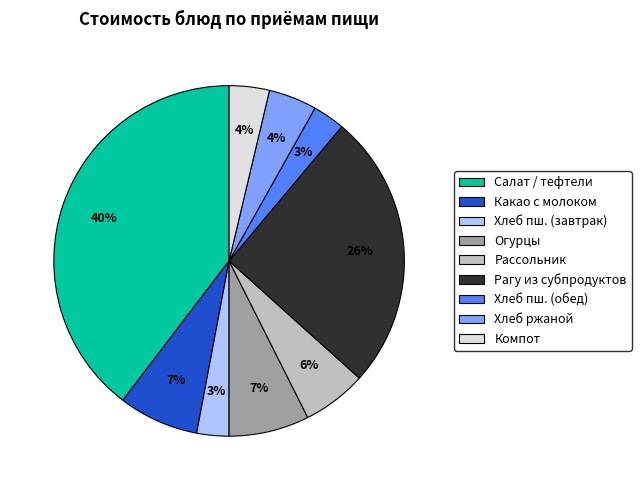

Does Хлеб ржаной account for over 50% of the chart?

No